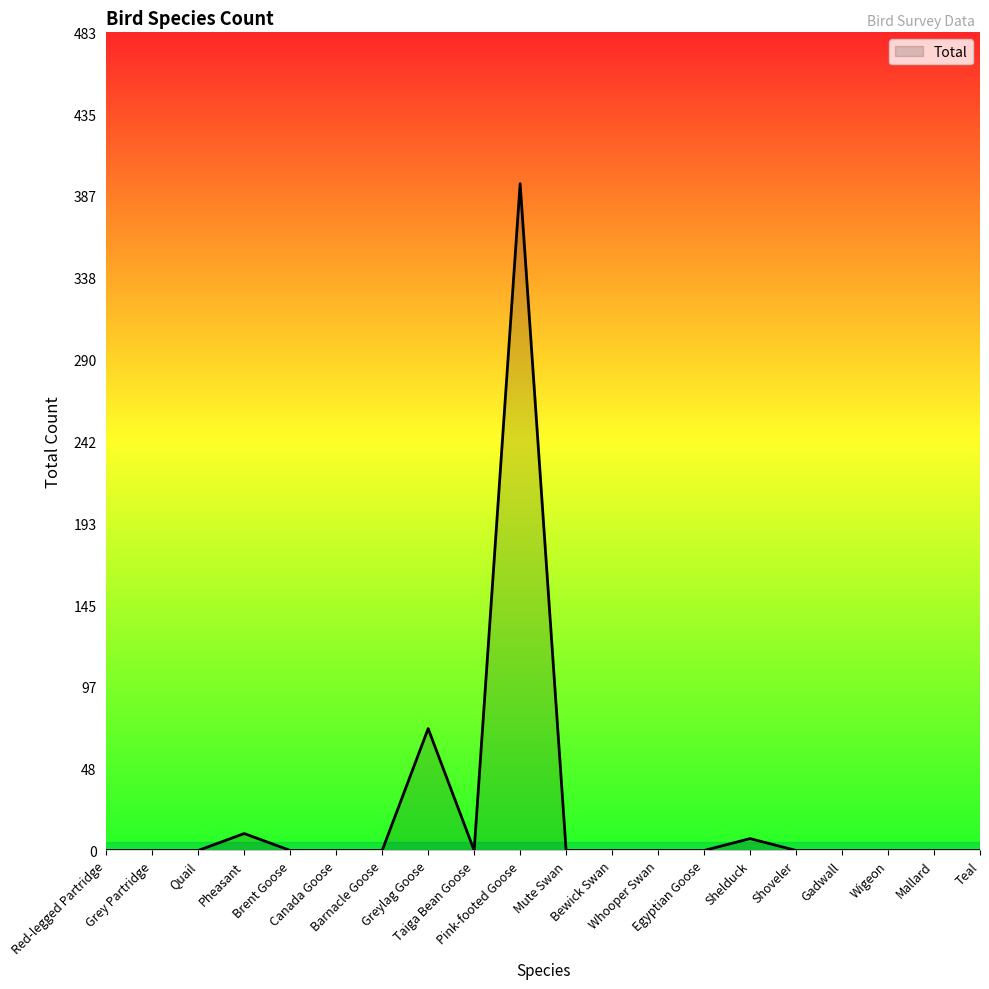

What is the greatest value displayed?

394